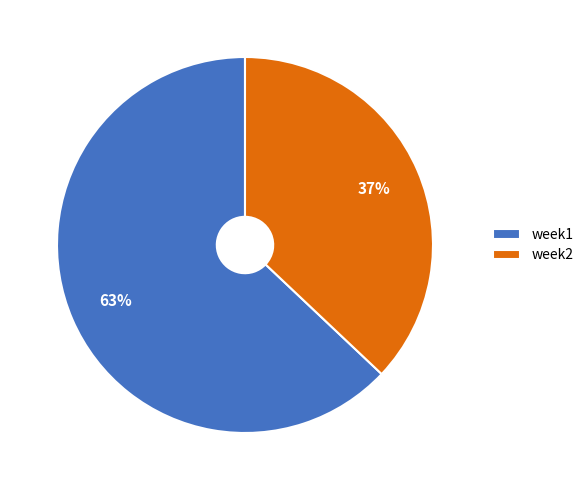

How many segments does this pie chart have?

2